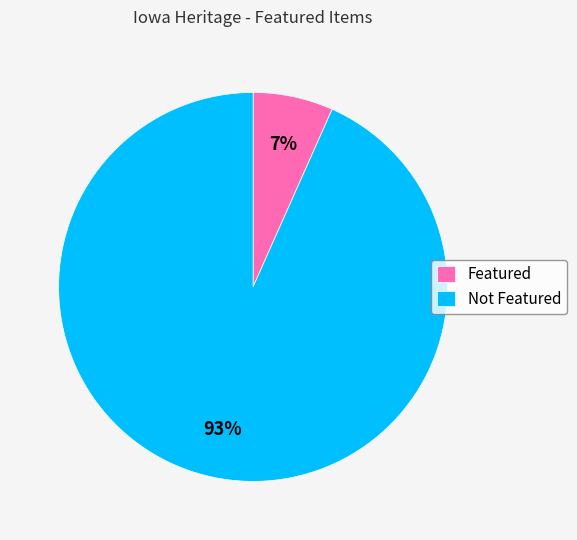

Is there any slice that represents more than half of the pie?

Yes